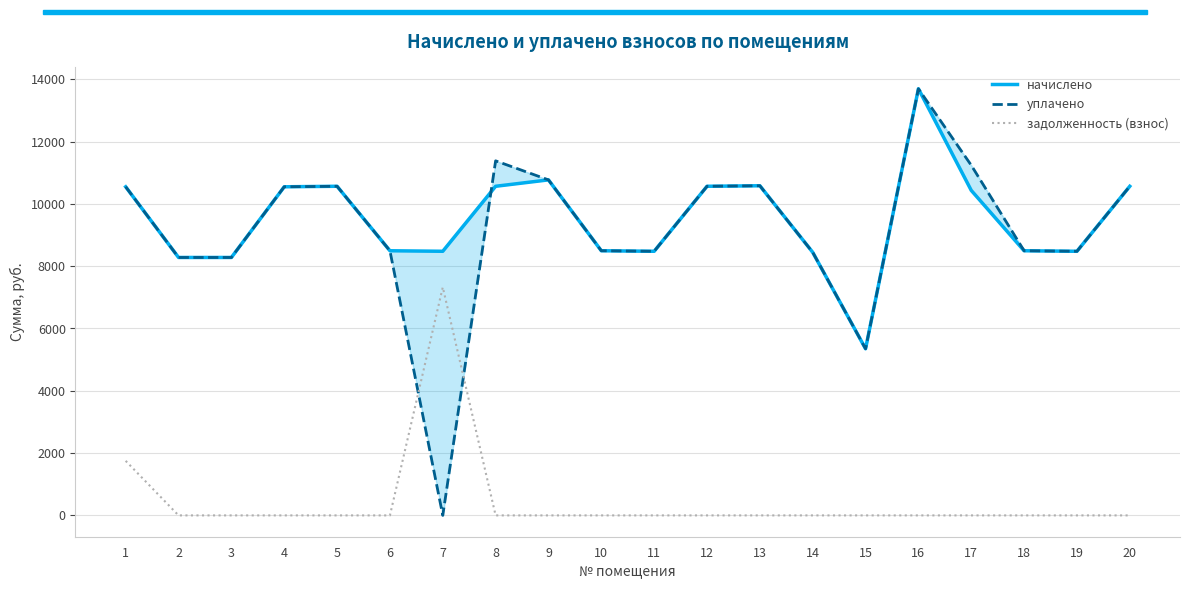

How many values in the уплачено series exceed 10548?

10